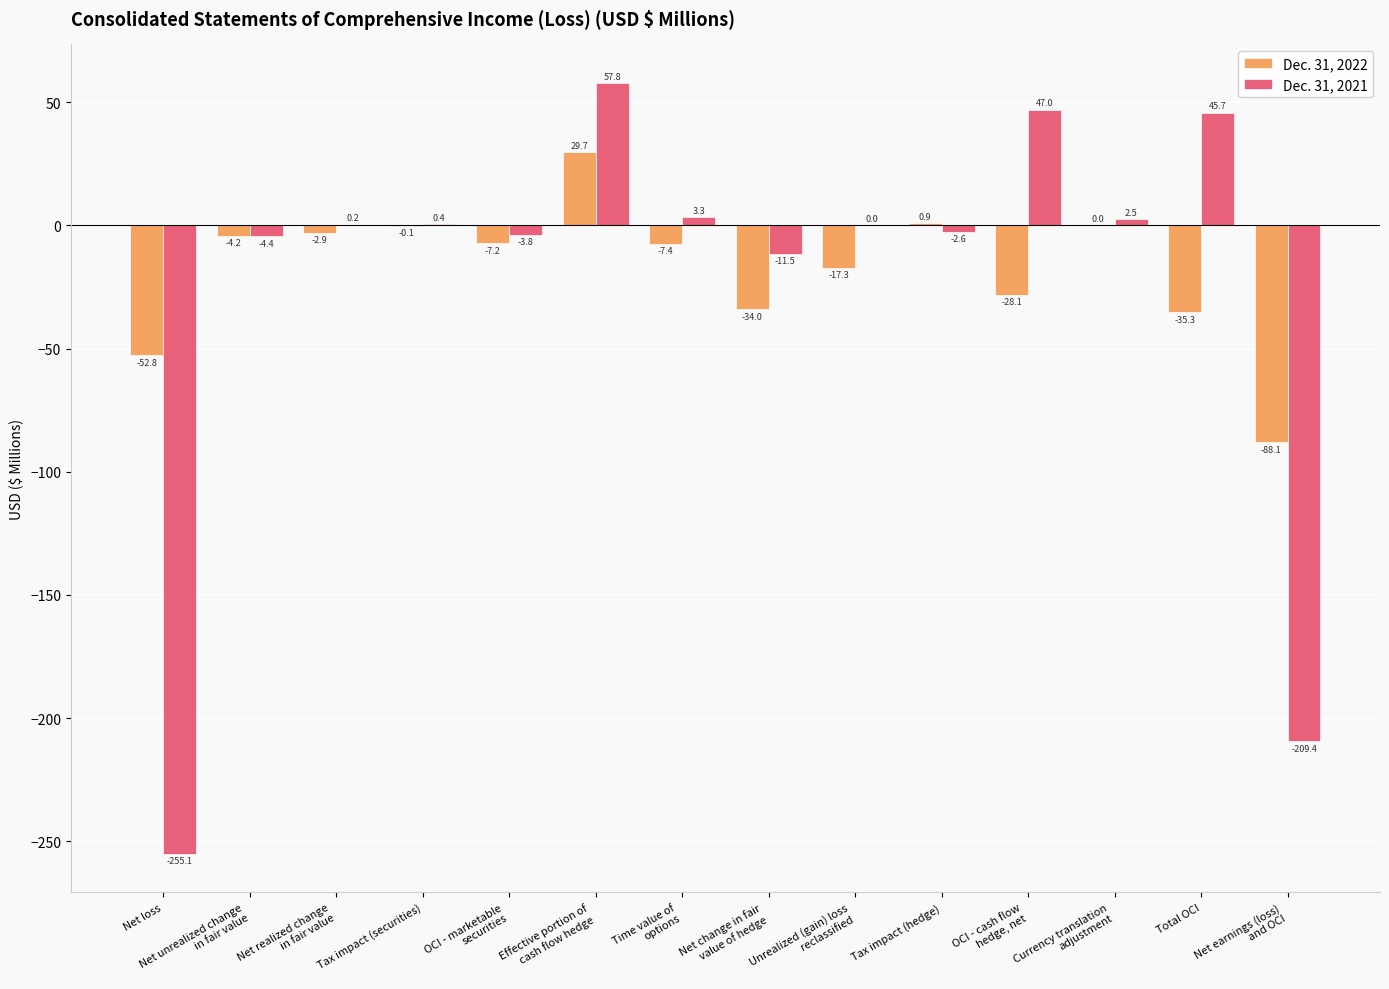

Reading left to right, what are all the values shown in this chart?

Dec. 31, 2022: -52.8	-4.2	-2.9	-0.1	-7.2	29.7	-7.4	-34.0	-17.3	0.9	-28.1	0.0	-35.3	-88.1
Dec. 31, 2021: -255.1	-4.4	0.2	0.4	-3.8	57.8	3.3	-11.5	0.0	-2.6	47.0	2.5	45.7	-209.4